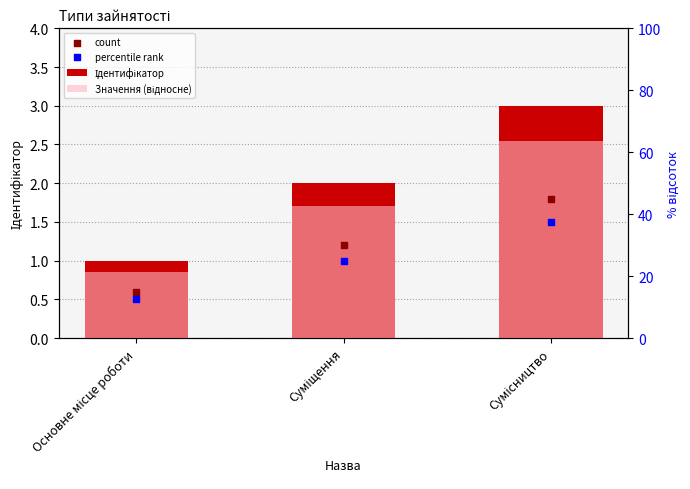

What is the total value across all series at Суміщення?

5.9